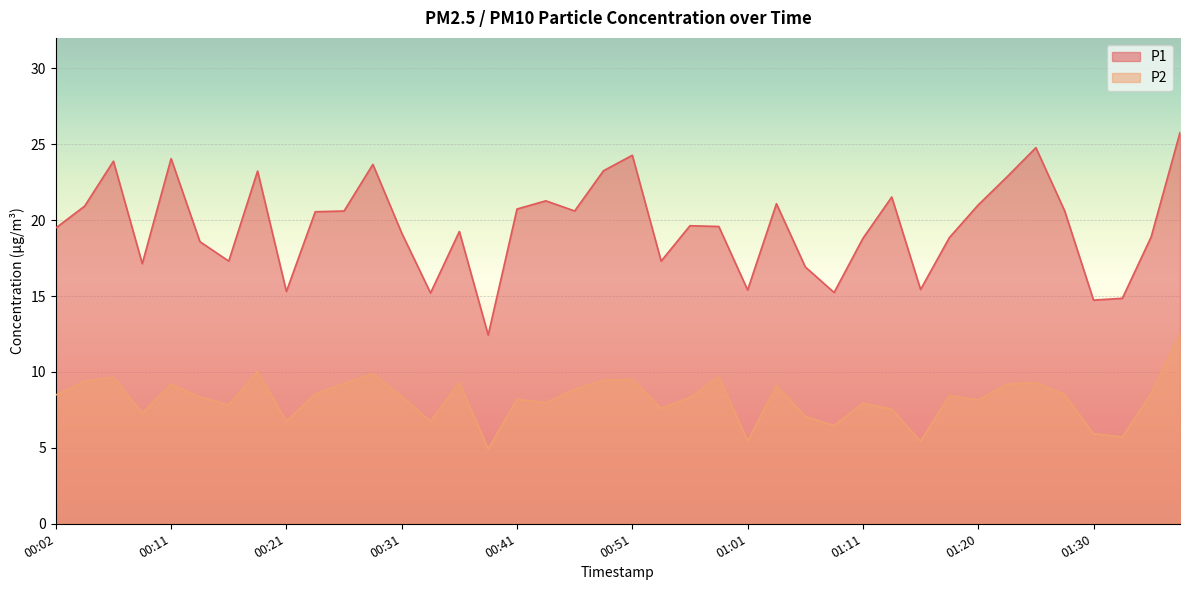

At which label is P1 closest to 19?

01:35